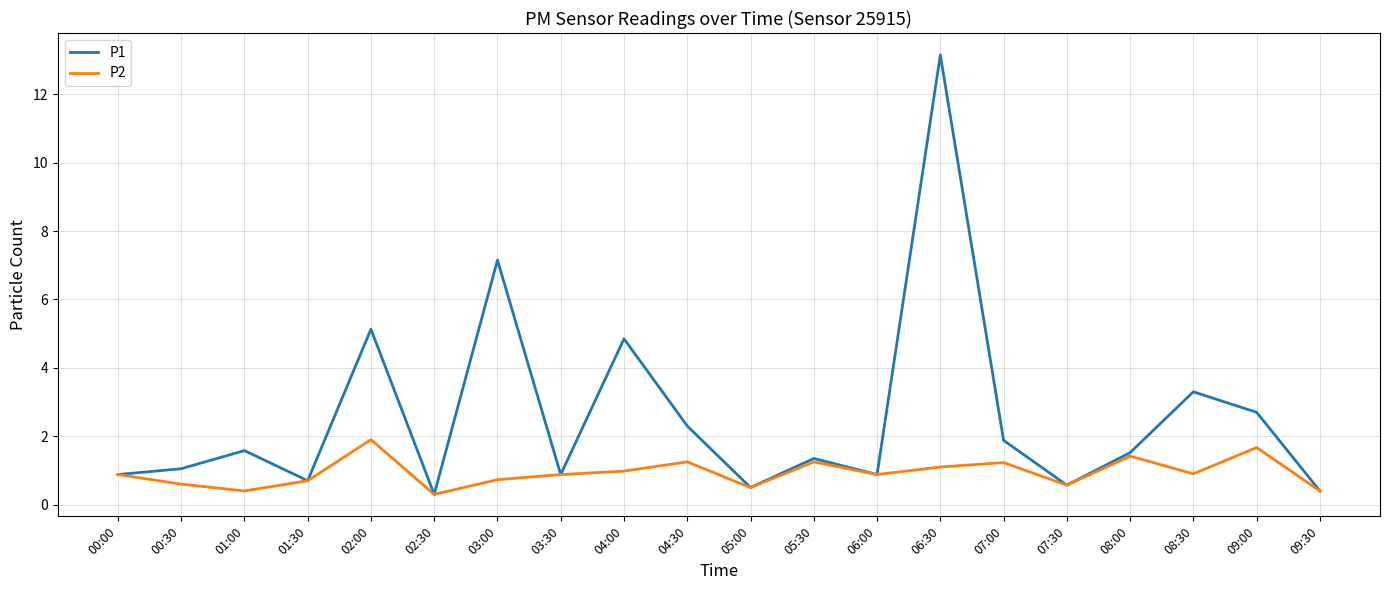

Does the chart display data point markers on the line(s)?

No